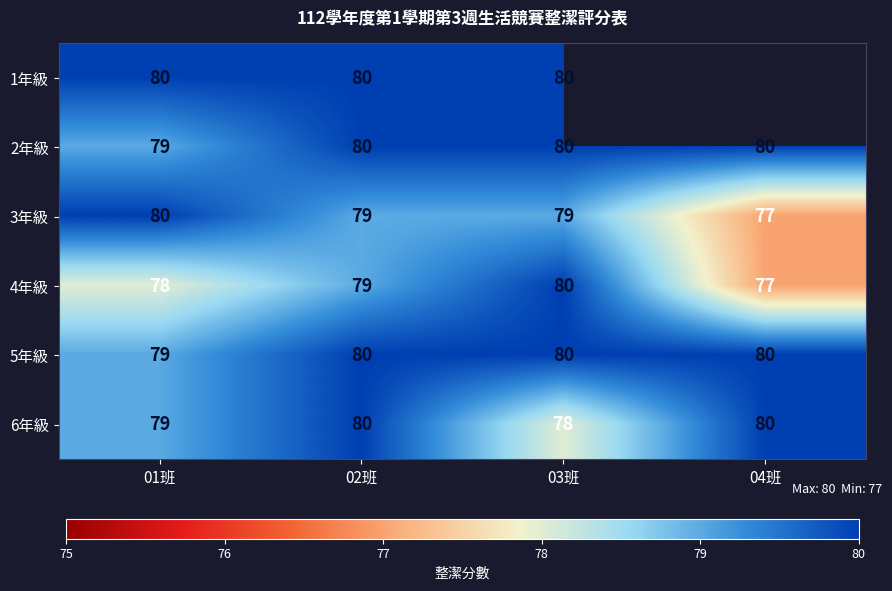

Which series changed the most between 02班 and 03班?

6年級